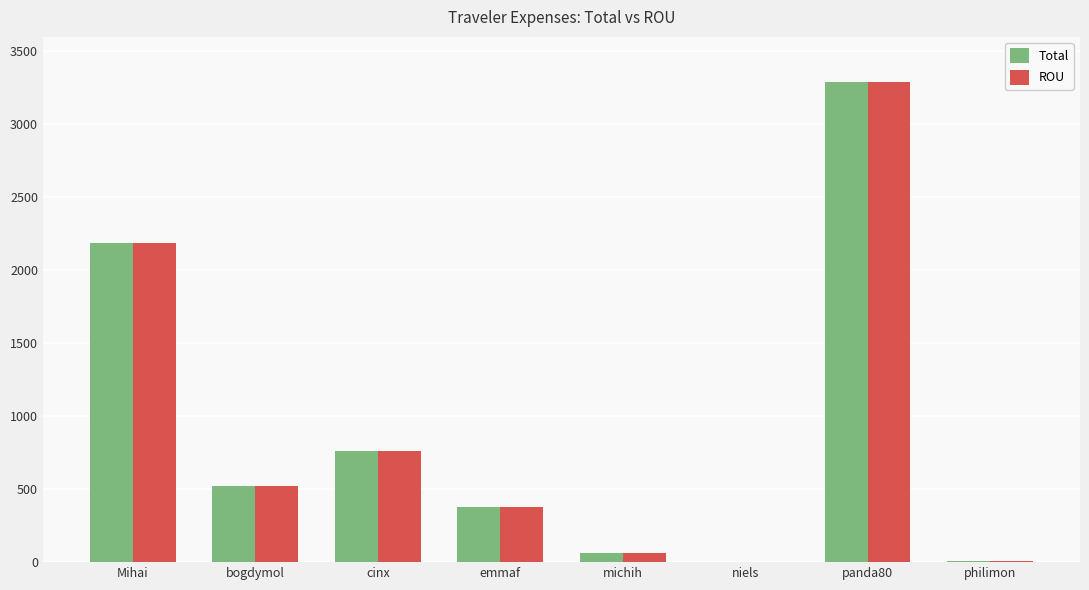

What is the sum of the Total values at cinx and bogdymol?

1279.0